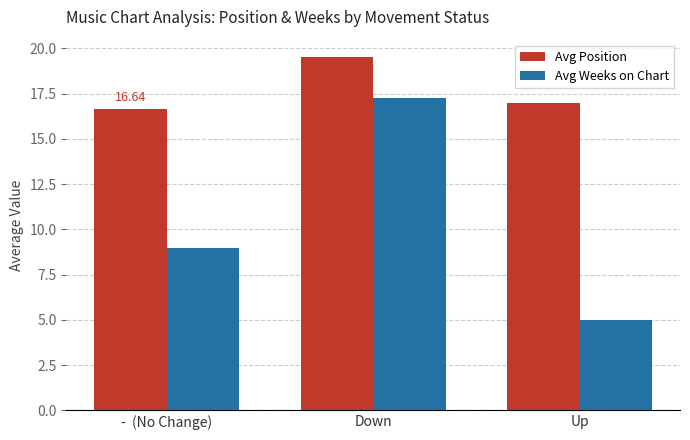

What are all the series names shown in the legend?

Avg Position, Avg Weeks on Chart